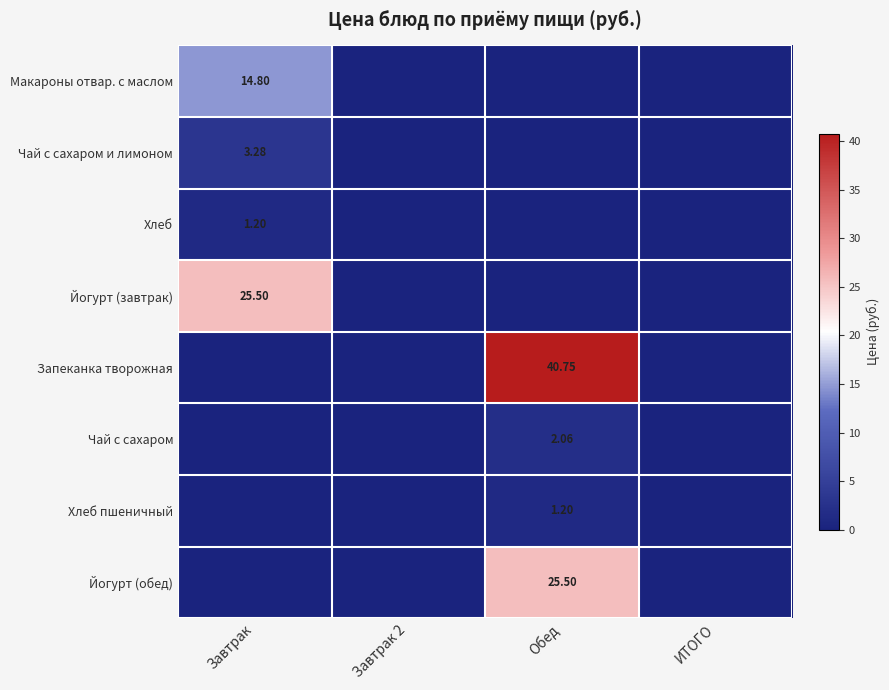

Which series has the largest total across all categories?

Запеканка творожная